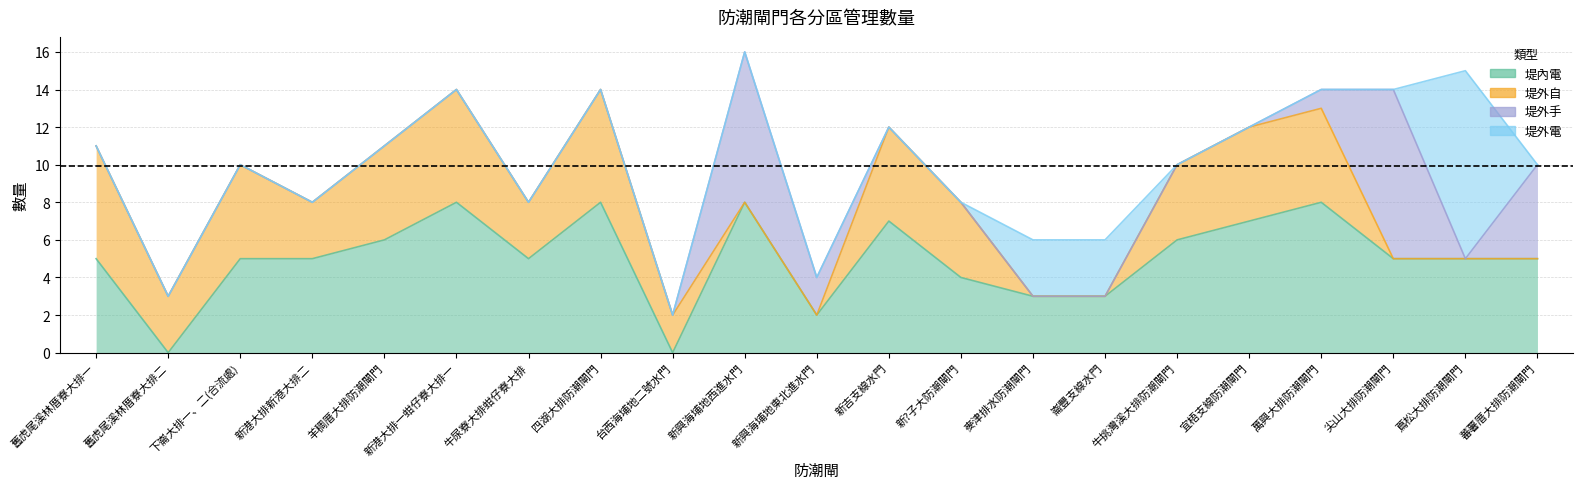

What is the average value of the 堤外自 series?

3